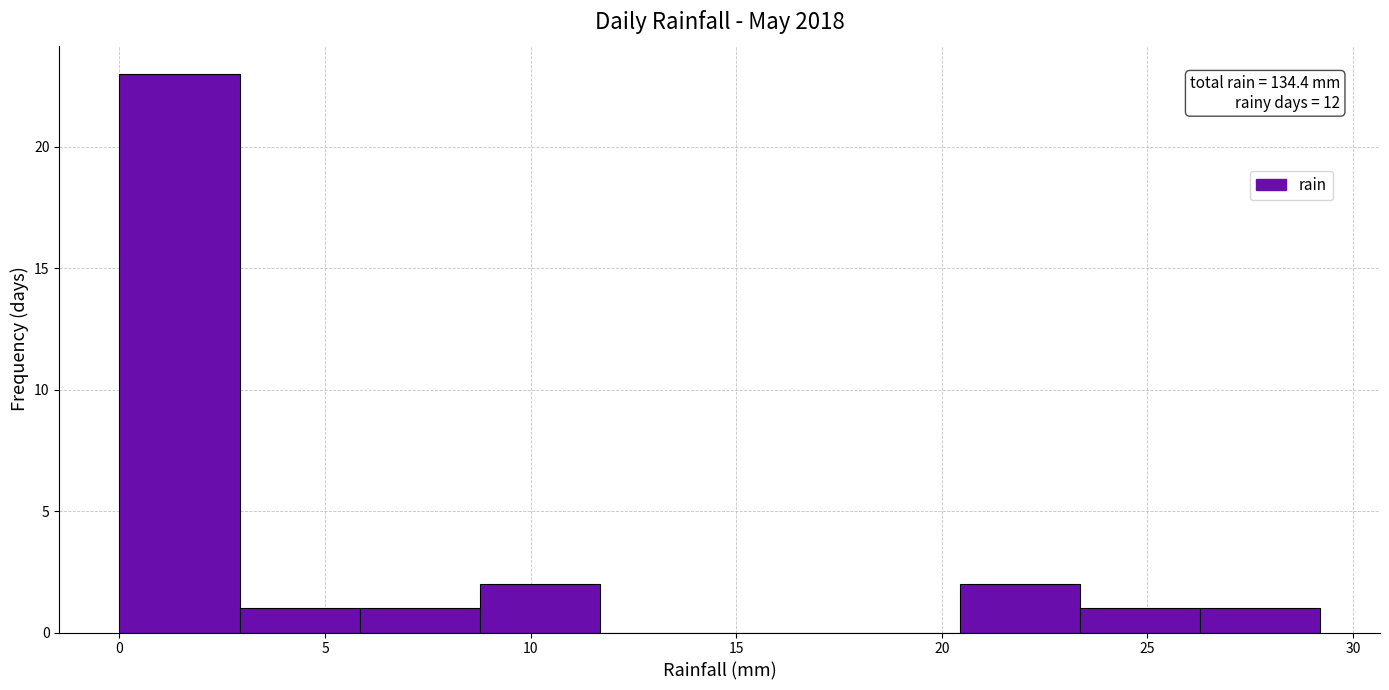

Over which range of the x-axis is the bar tallest?

0.0 to 3.0